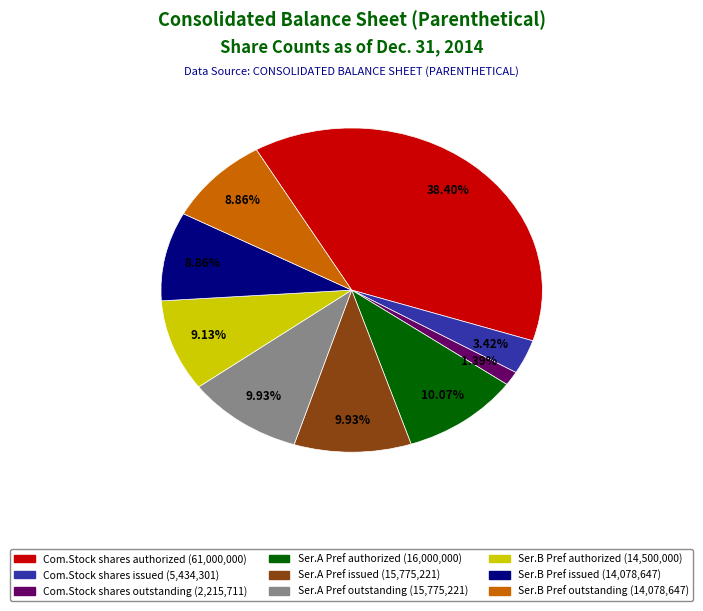

Does any single category account for the majority?

No